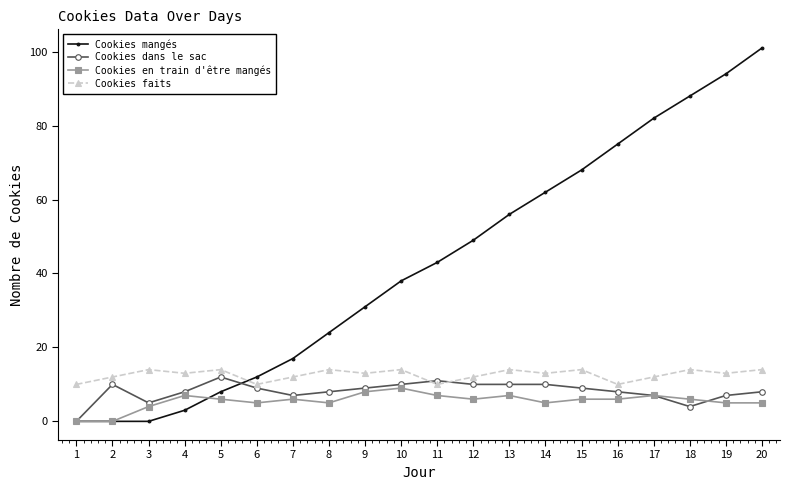

Reading left to right, what are all the values shown in this chart?

Cookies mangés: 0	0	0	3	8	12	17	24	31	38	43	49	56	62	68	75	82	88	94	101
Cookies dans le sac: 0	10	5	8	12	9	7	8	9	10	11	10	10	10	9	8	7	4	7	8
Cookies en train d'être mangés: 0	0	4	7	6	5	6	5	8	9	7	6	7	5	6	6	7	6	5	5
Cookies faits: 10	12	14	13	14	10	12	14	13	14	10	12	14	13	14	10	12	14	13	14